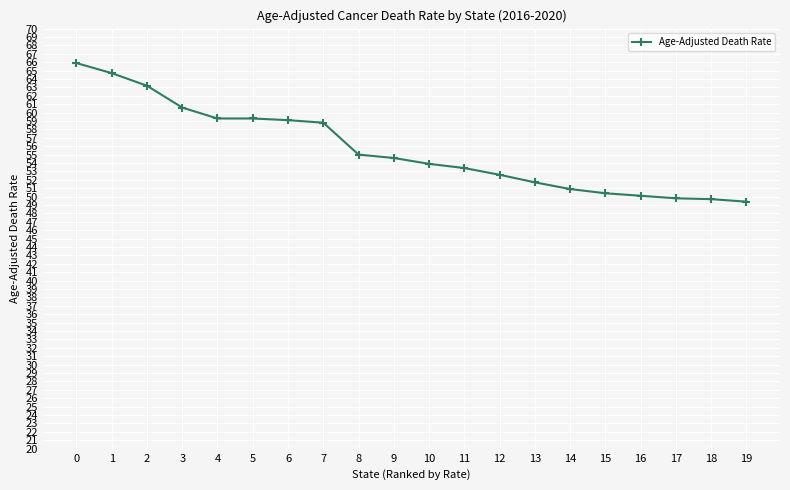

What is the change in value from 2 to 4?

-3.9